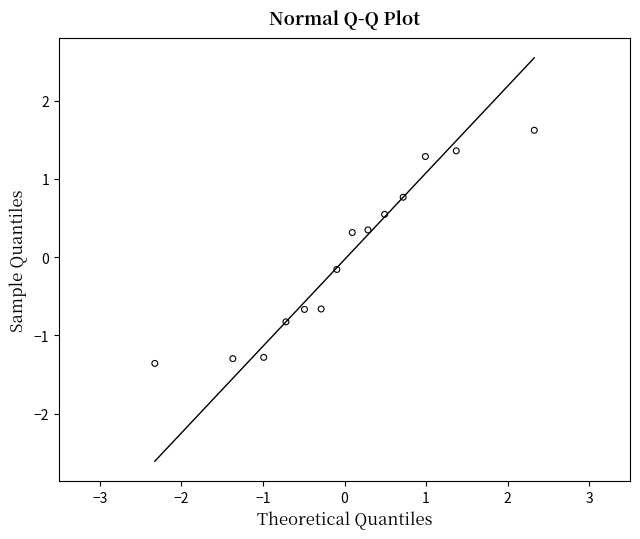

What is the range of Y values (max minus min)?

3.0